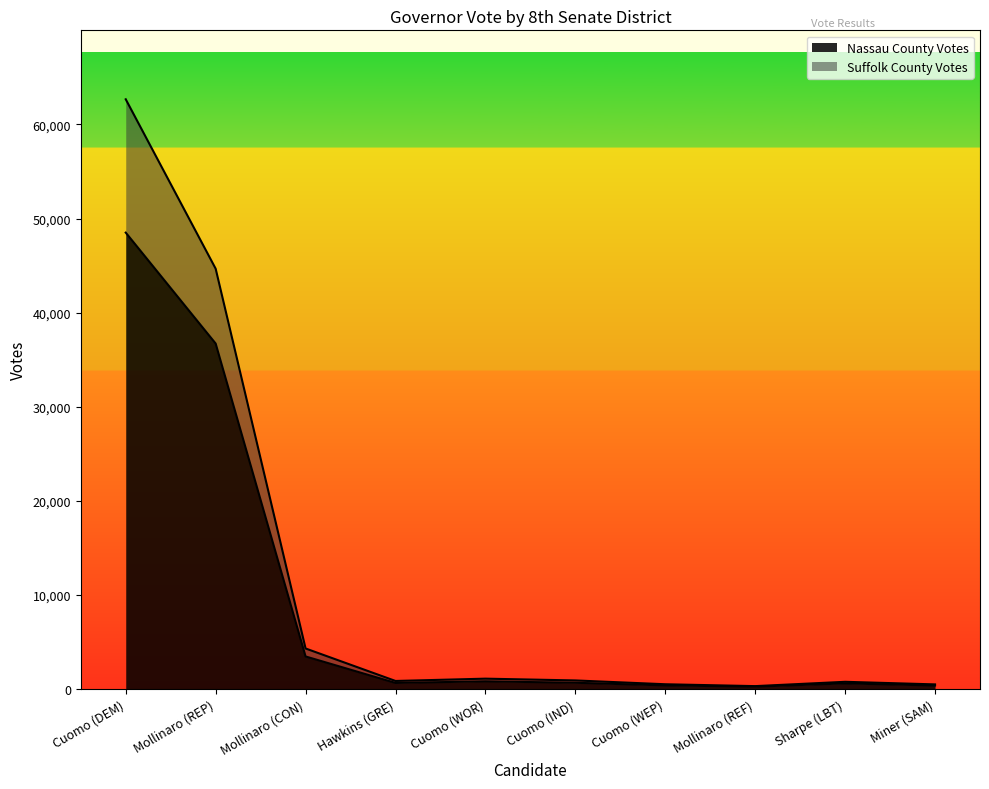

Which series has the largest total across all categories?

Suffolk County Votes